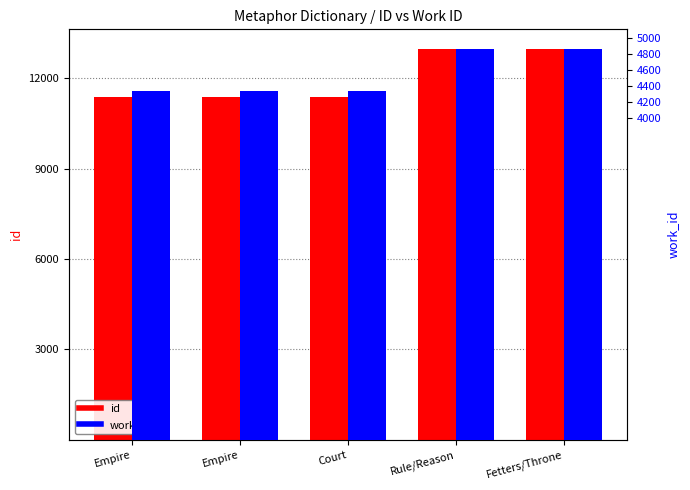

What is the average value of the id series?

12007